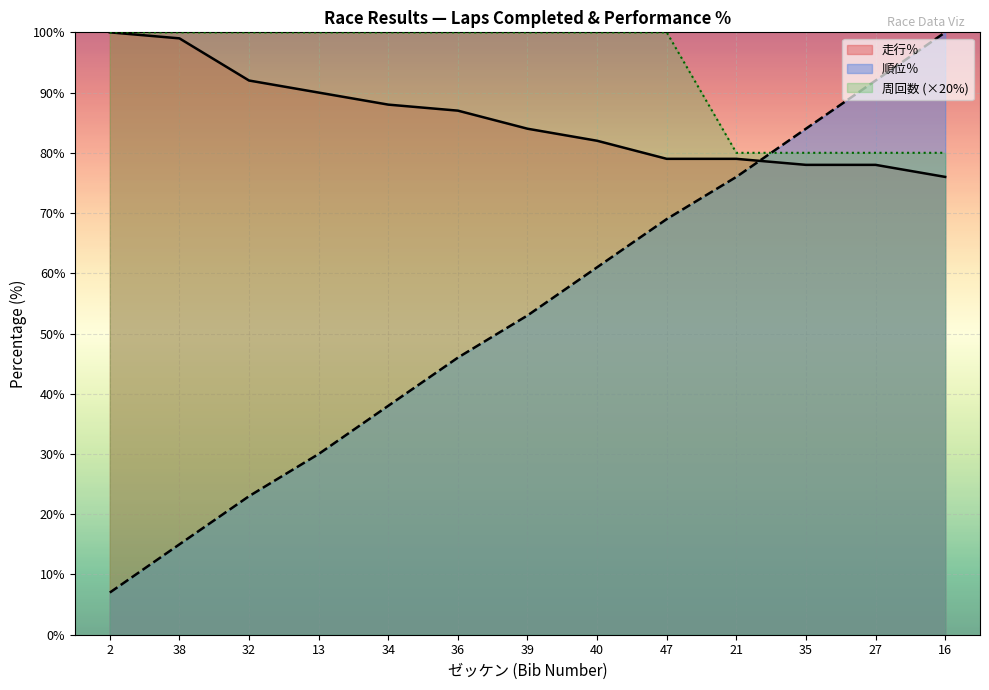

What is the label of the 2nd point from the right?

27